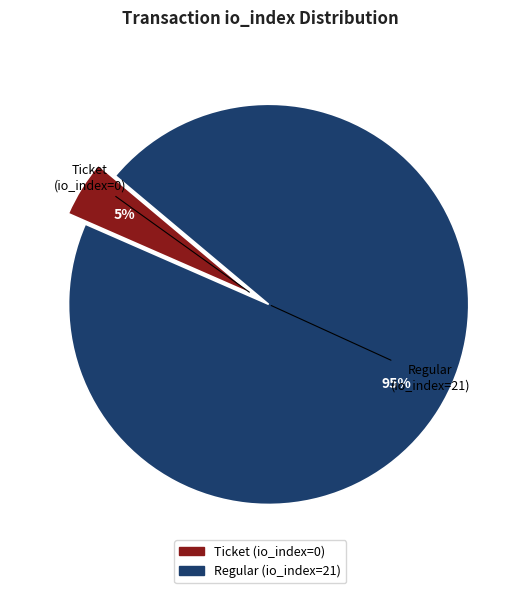

Count the number of slices in the pie.

2